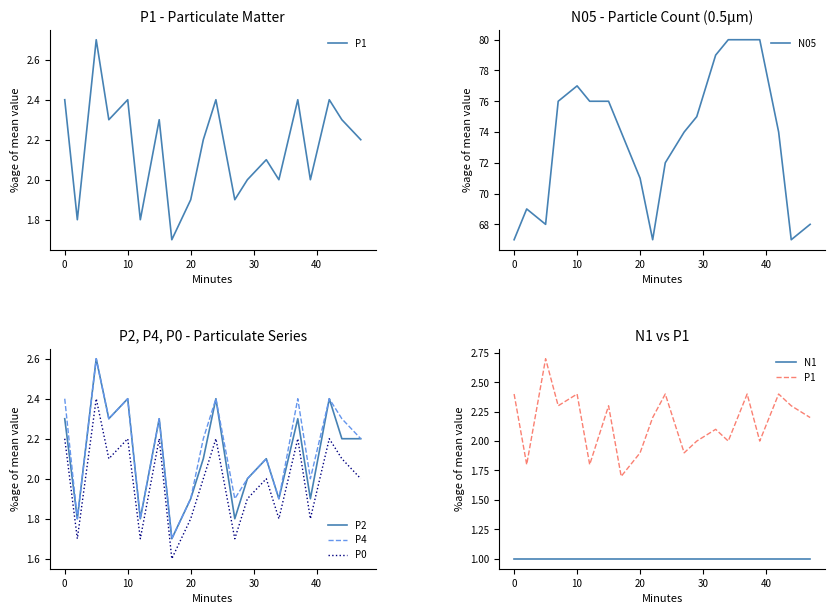

Which series has the widest spread of values?

N05